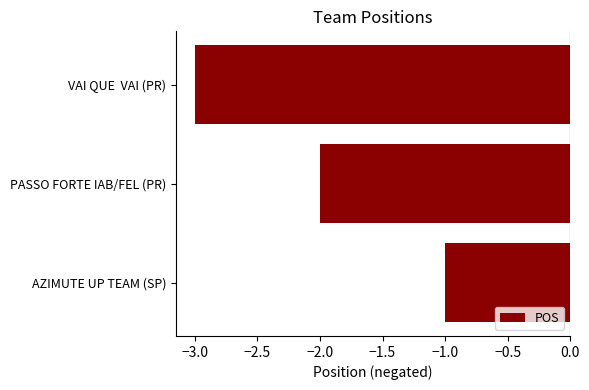

List the labels in order of value, largest first.

AZIMUTE UP TEAM (SP), PASSO FORTE IAB/FEL (PR), VAI QUE  VAI (PR)